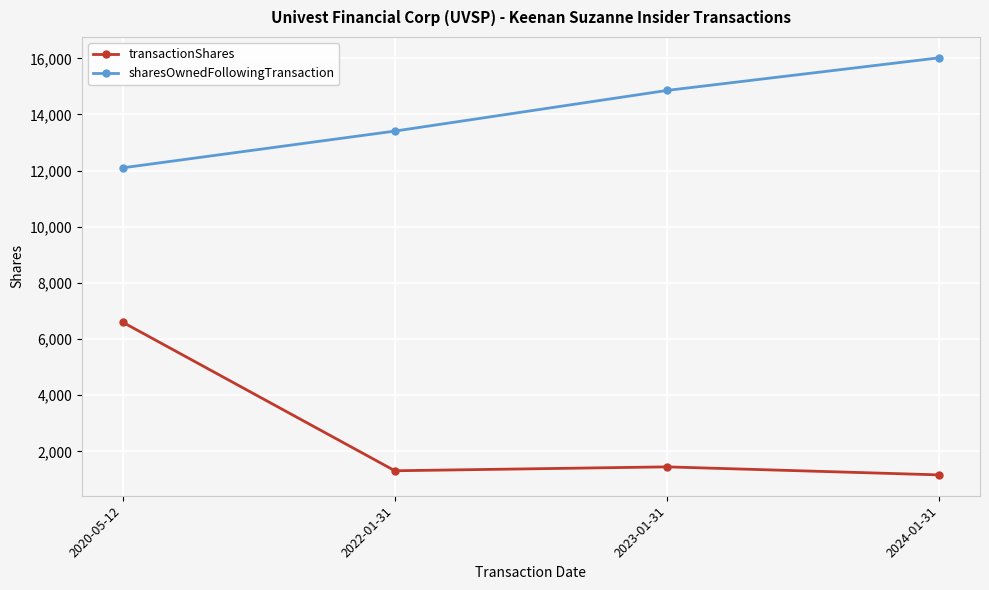

Reading left to right, transcribe all the data shown in this chart.

transactionShares: 6600	1309	1448	1162
sharesOwnedFollowingTransaction: 12100	13409	14857	16019